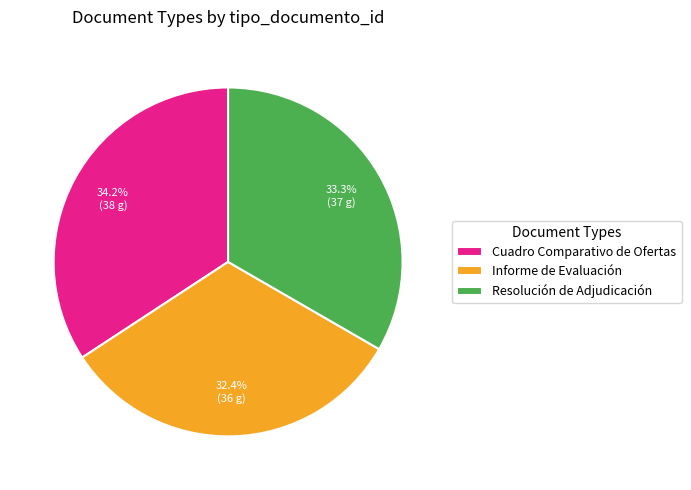

Rank the categories by value from highest to lowest.

Cuadro Comparativo de Ofertas, Resolución de Adjudicación, Informe de Evaluación